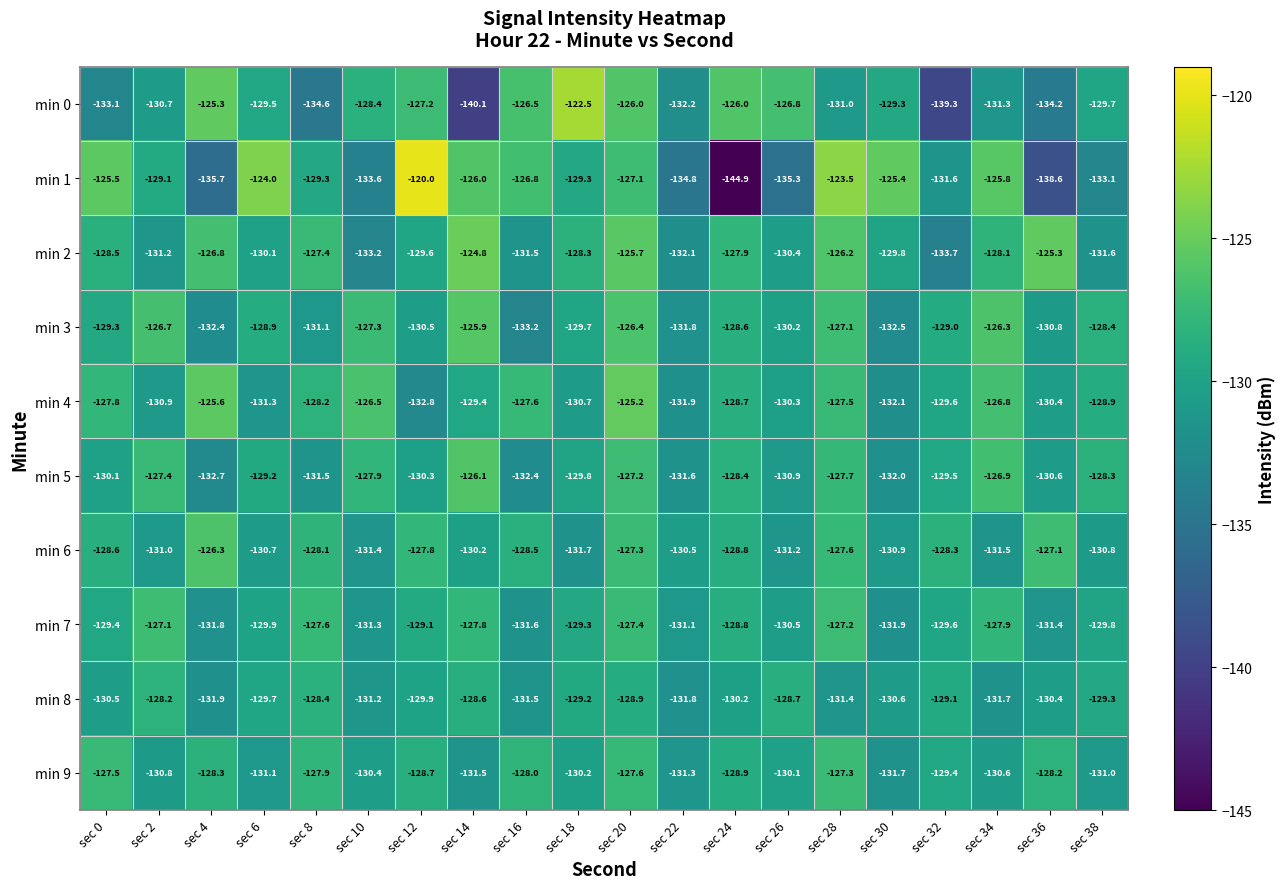

Is it true that min 2 equals -64.7 at sec 20?

False